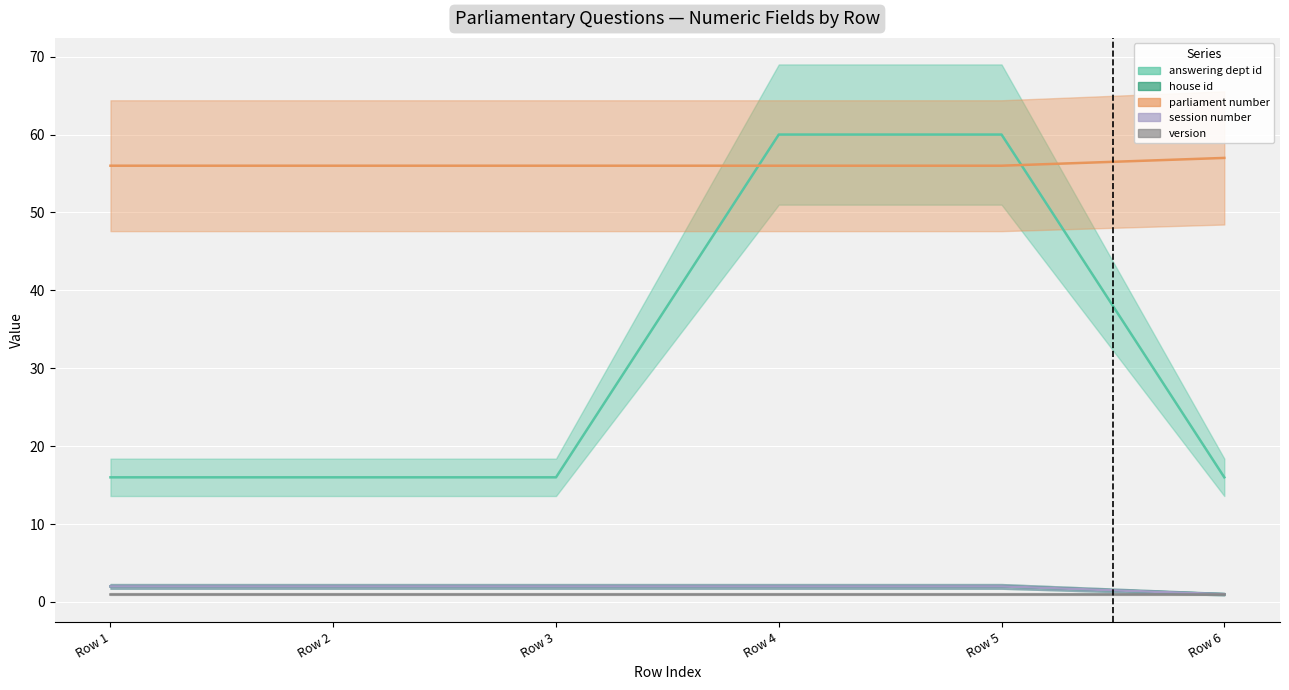

At Row 5, list the series in order from largest to smallest.

answering dept id (line), parliament number (line), house id (line), session number (line), version (line)